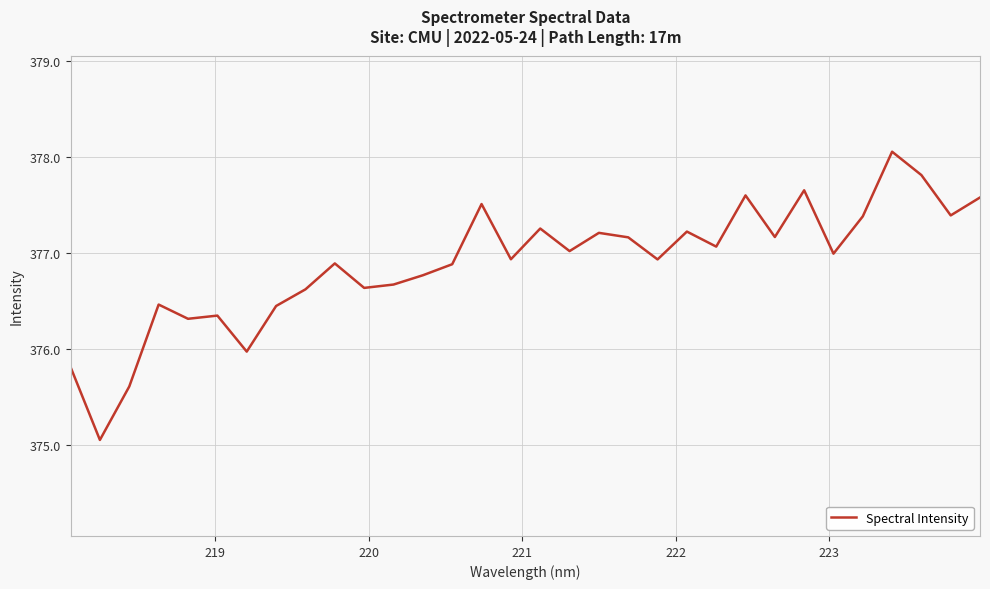

What is the maximum value shown in the chart?

378.1